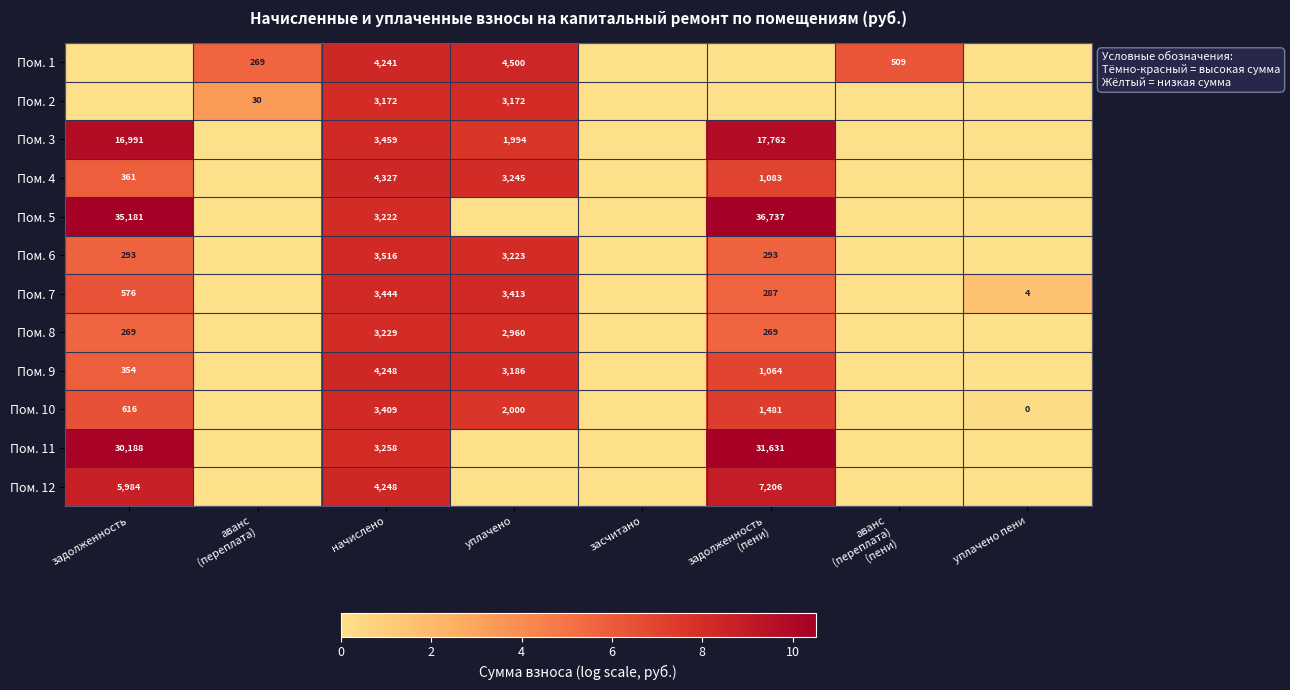

What is the spread (max minus min) of values at начислено?

1155